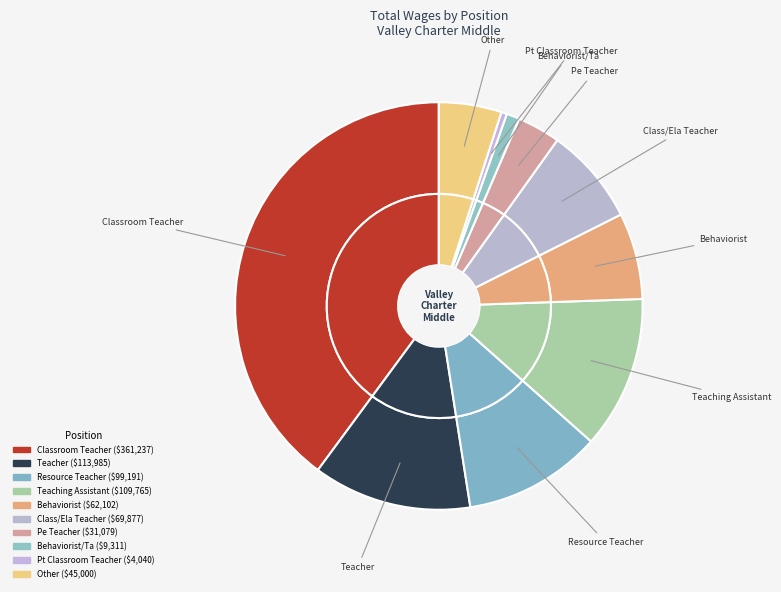

Combined, what portion of the pie is Class/Ela Teacher and Teacher?

20.3%